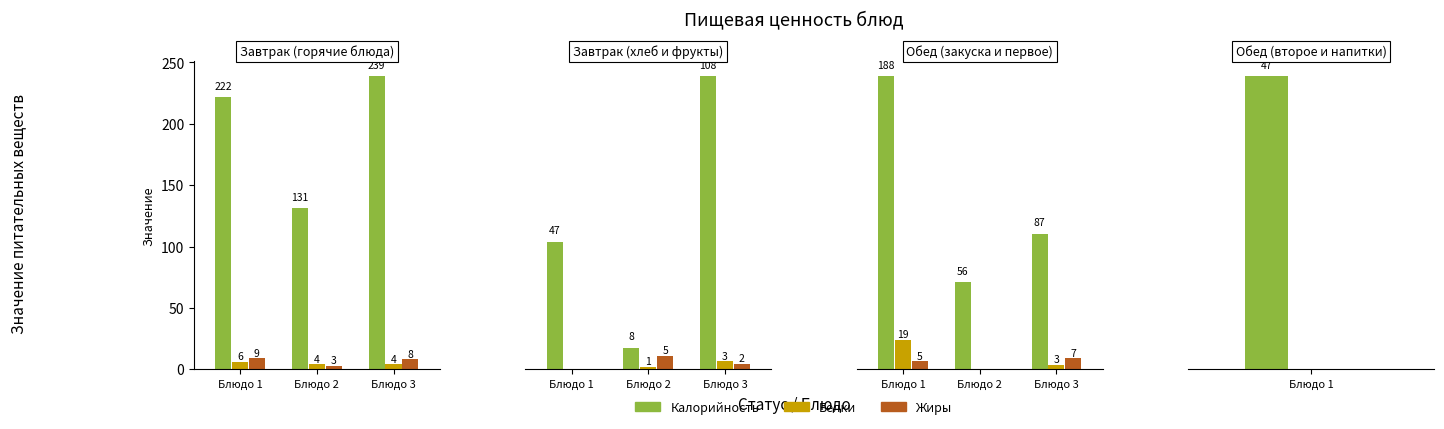

Rank the series by their maximum value, from lowest to highest.

Жиры, Белки, Калорийность